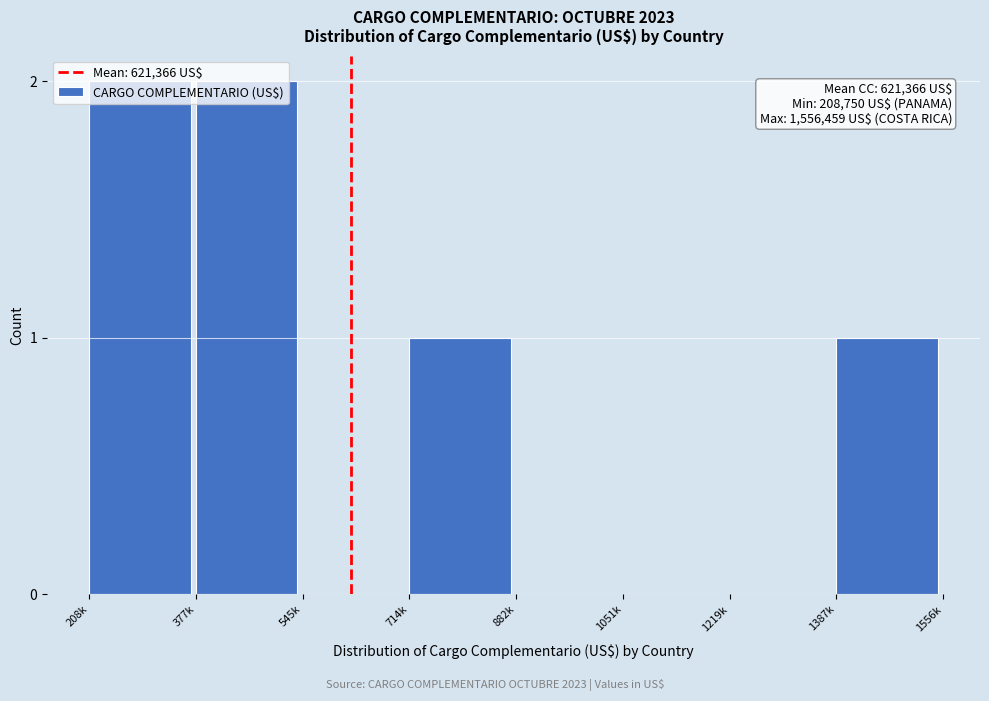

What is the sum of all values?

6